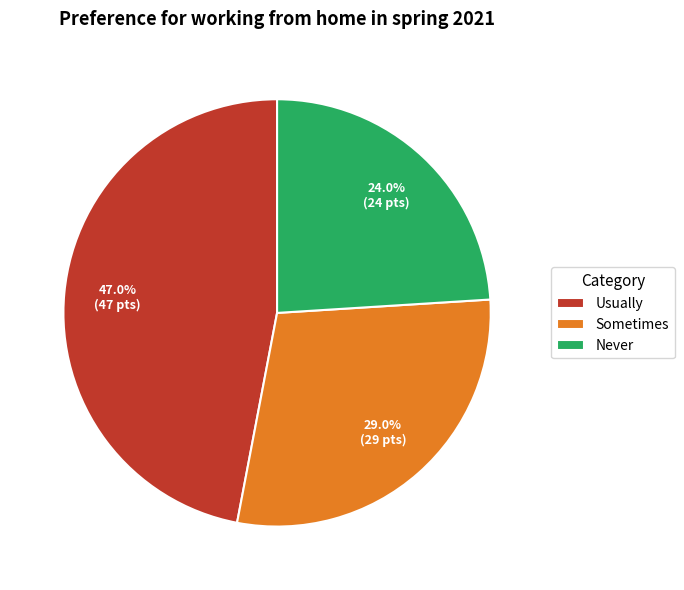

How many slices are in this pie chart?

3